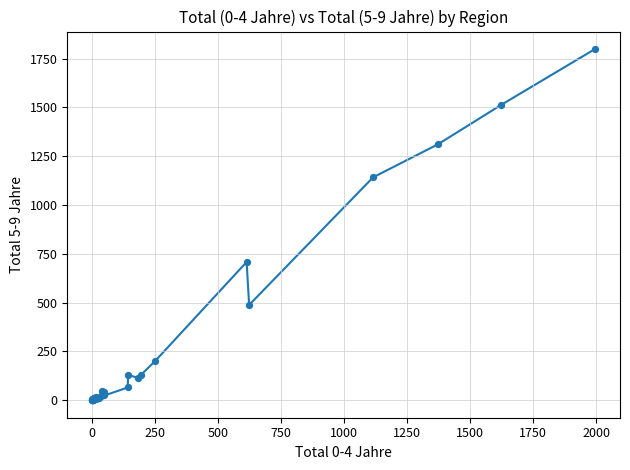

What Y value in the scatter plot is closest to 899?

708